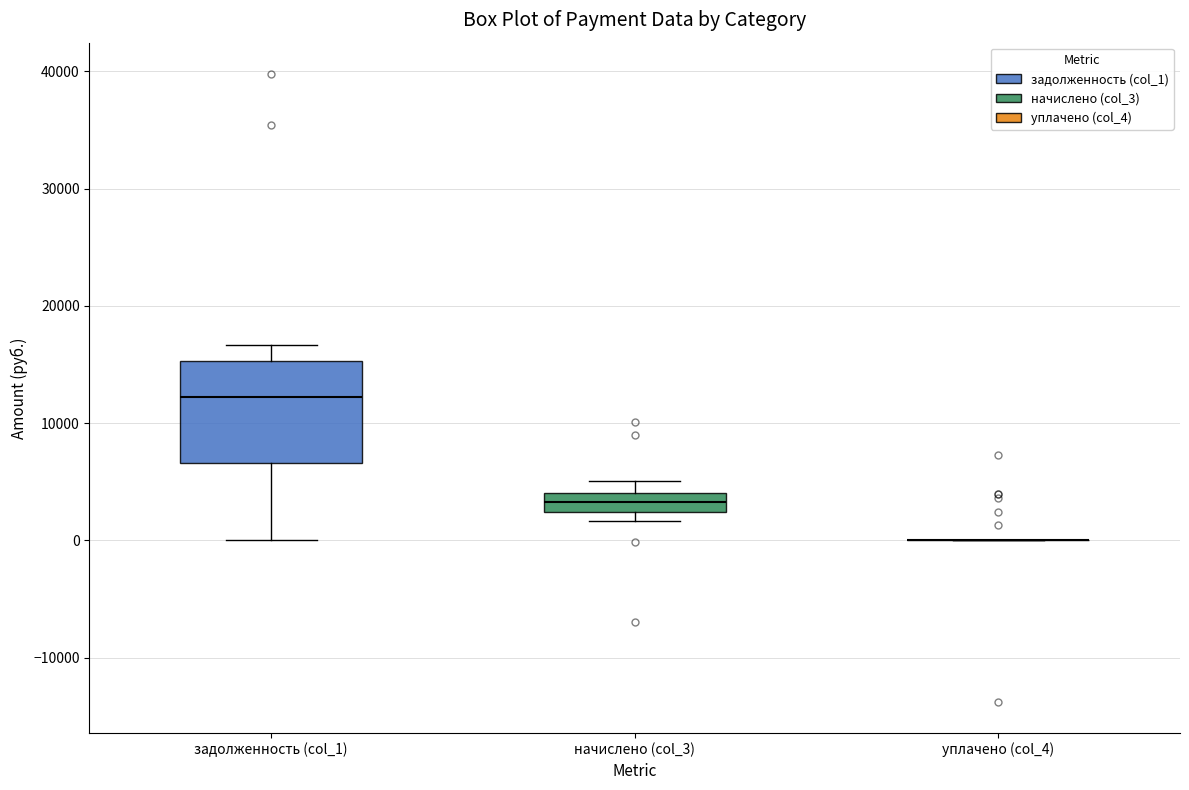

Reading left to right, transcribe this box plot: for each box, give where its median line is, the range the box spans, and where its two whiskers end, as read against the y-axis. The values are not printed on the chart, so give them approximately, as read against the axis.

задолженность (col_1): median 12000, box 7000 to 15000, whiskers 0 to 17000
начислено (col_3): median 3000, box 2000 to 4000, whiskers 2000 (just below the box's lower edge) to 5000
уплачено (col_4): box collapsed to a line at 0, whiskers 0 to 0